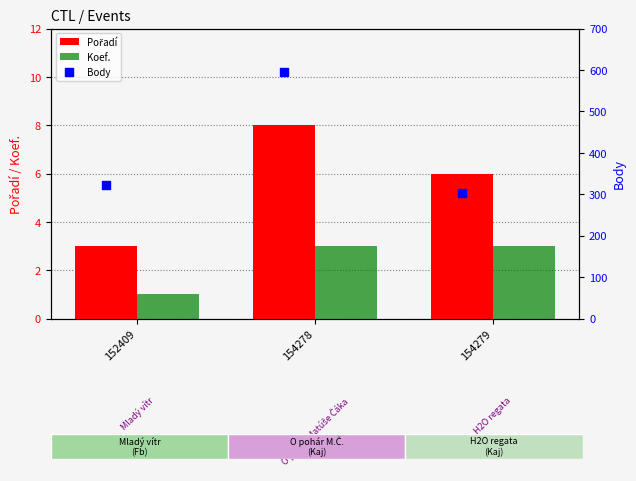

The Koef. series shows 3 at 154279. True or false?

True